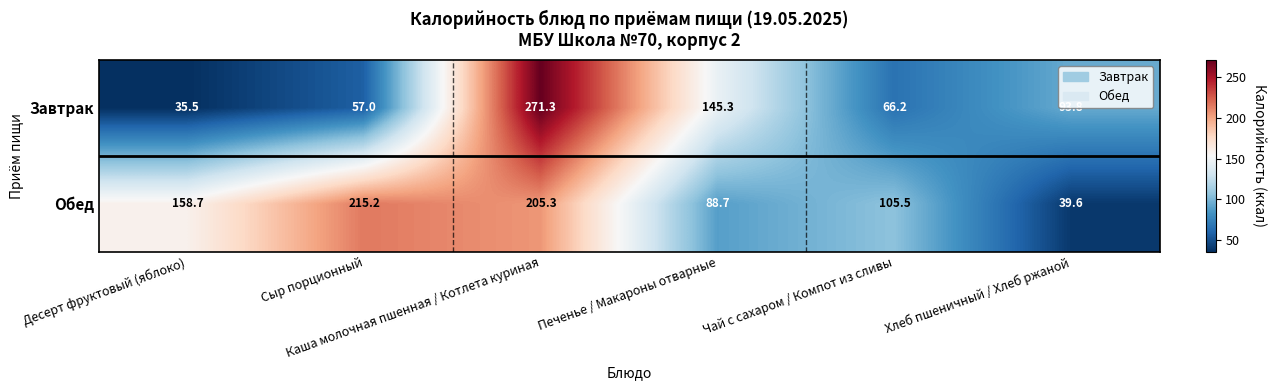

What is the total value across all series at Печенье / Макароны отварные?

234.0